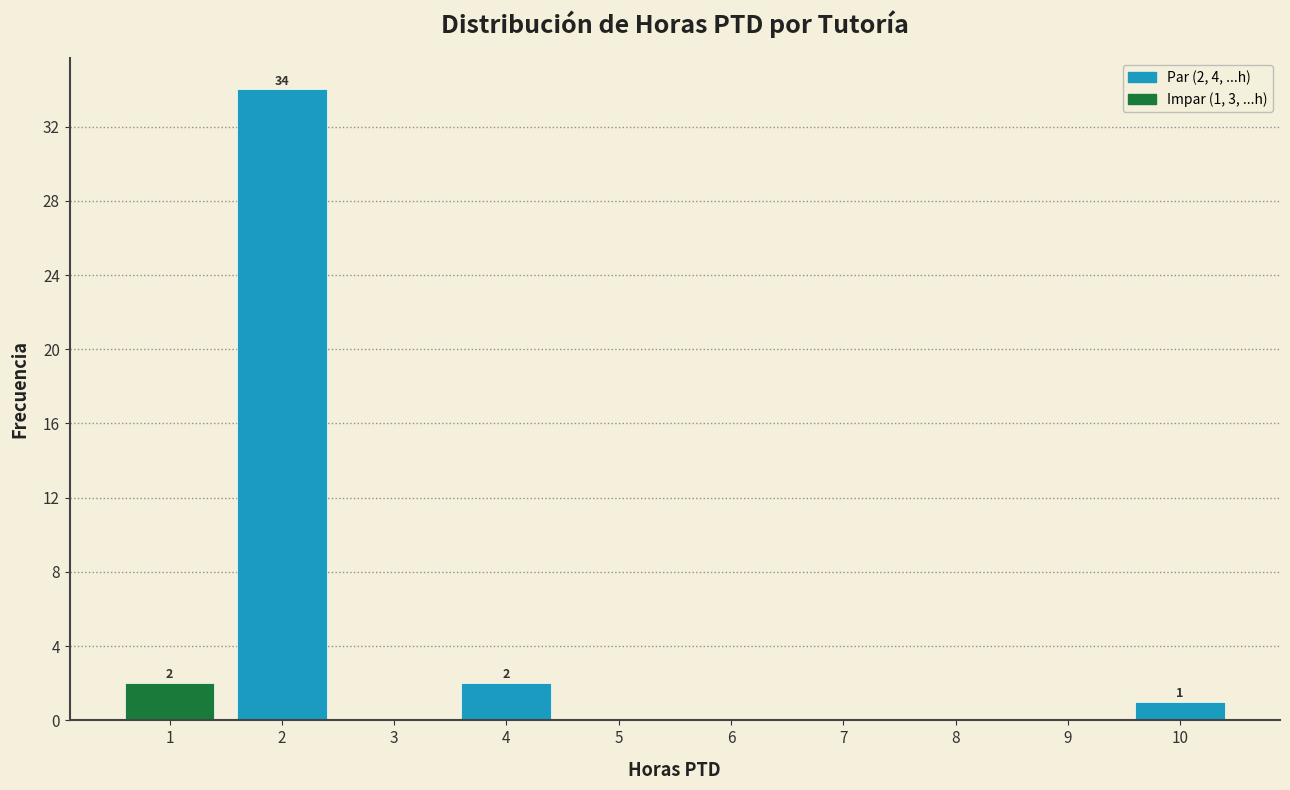

Which range on the x-axis has the tallest bar?

1.5 to 2.5